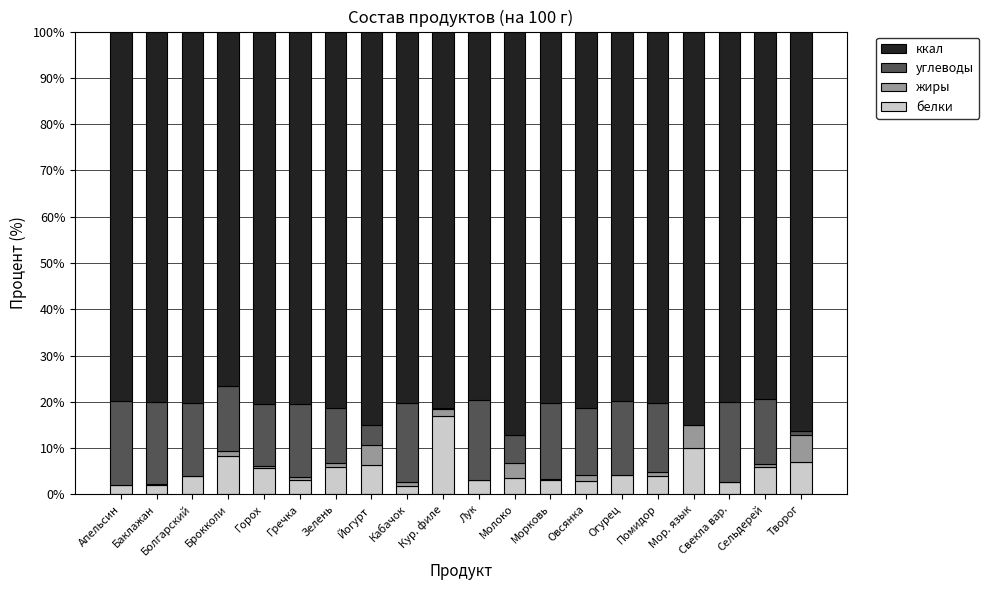

What is the highest value of the белки series?

17.0